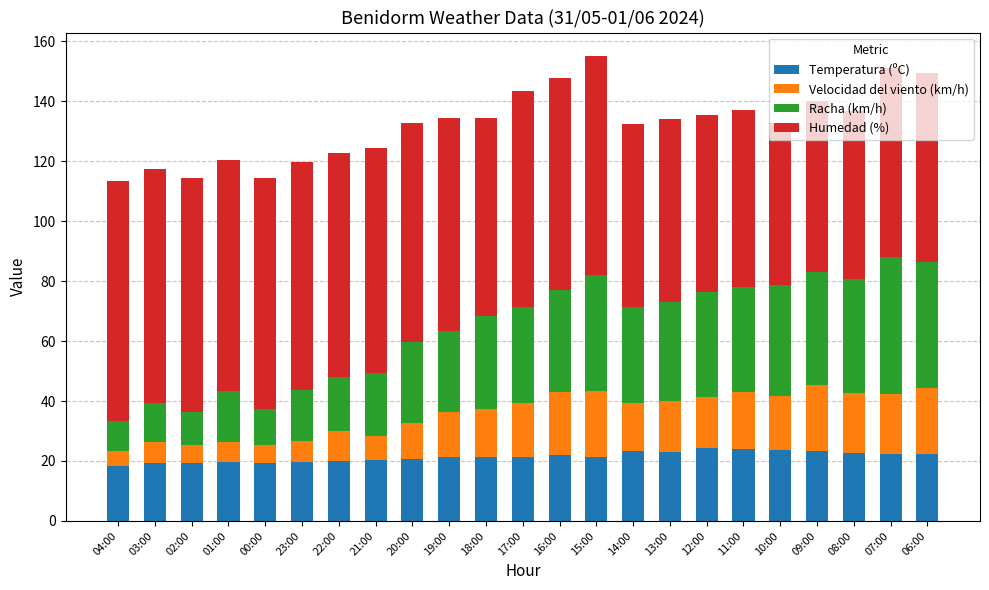

What is the lowest value of the Temperatura (ºC) series?

18.4